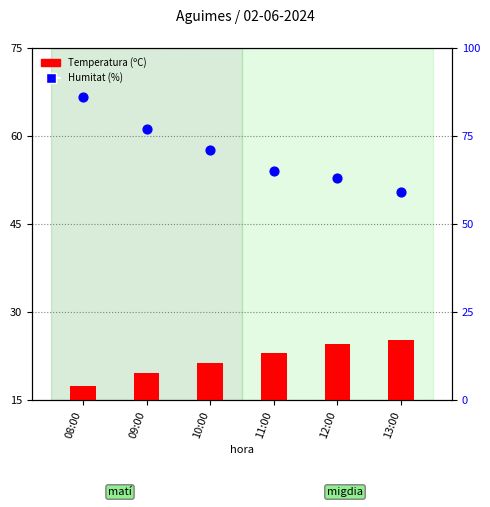

What are all the series names shown in the legend?

Temperatura (ºC), Humitat (%)